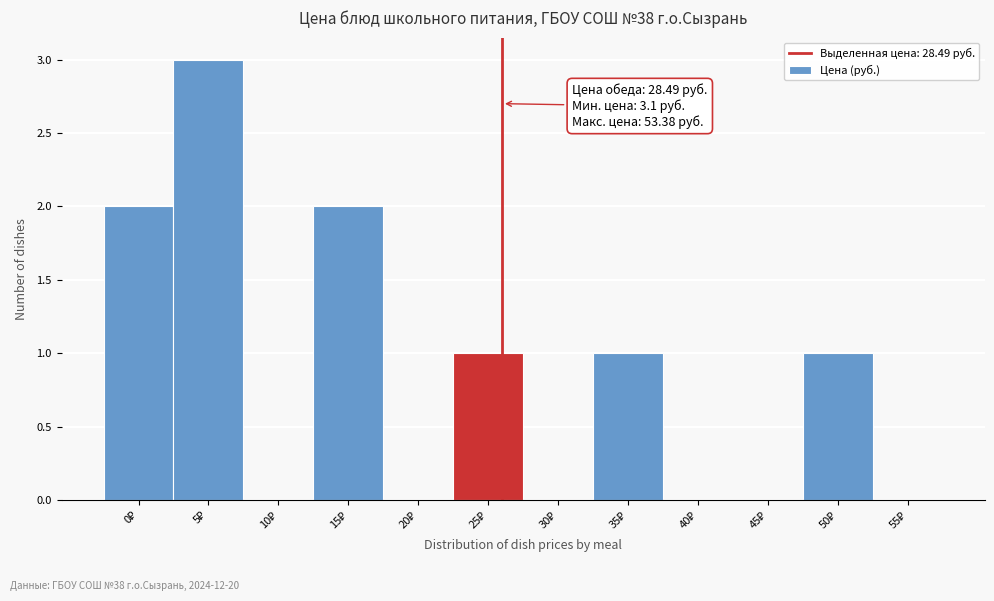

What is the greatest value displayed?

3